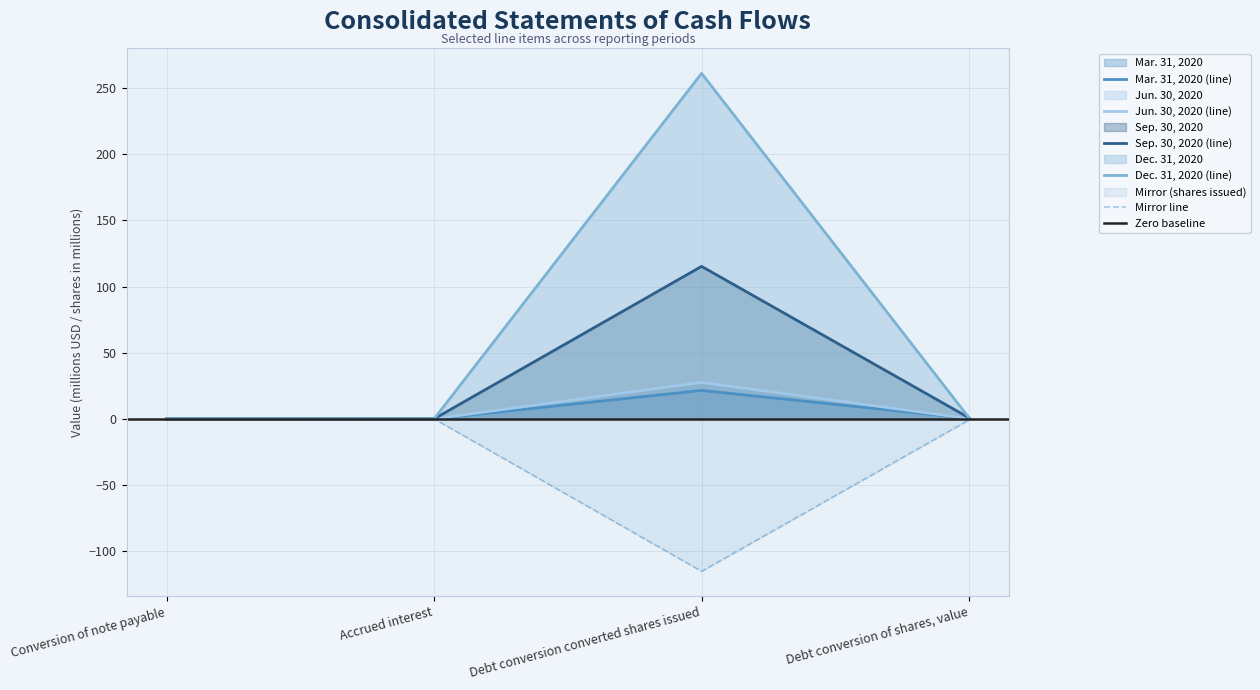

The value of Jun. 30, 2020 at Debt conversion converted shares issued is 12.8. True or false?

False